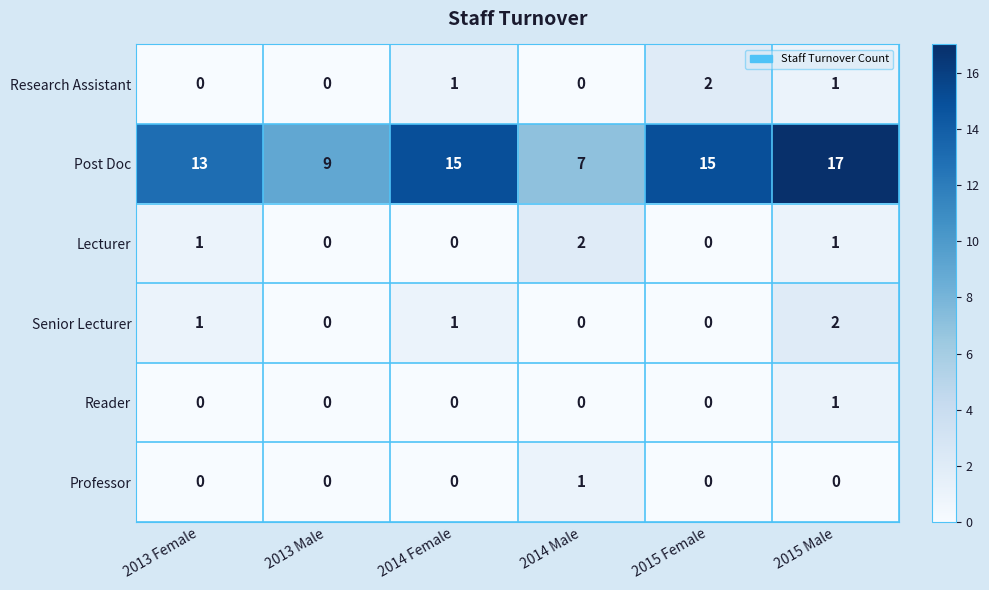

What is the spread (max minus min) of values at 2015 Female?

15